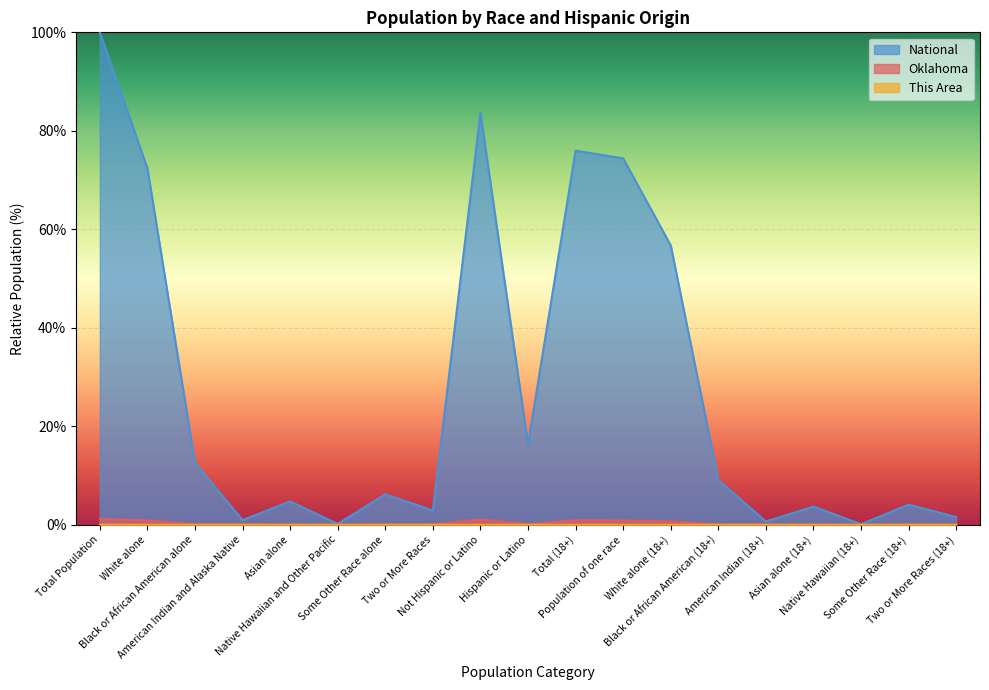

Which series has the largest range (max minus min)?

National